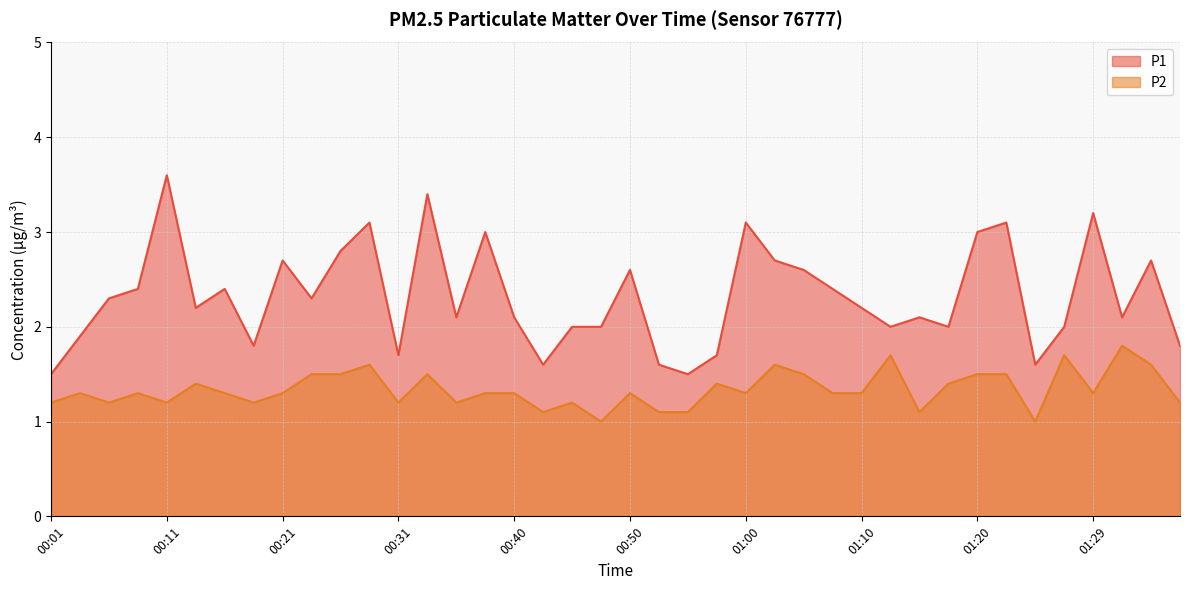

Which series changed the most between 00:33 and 01:35?

P1